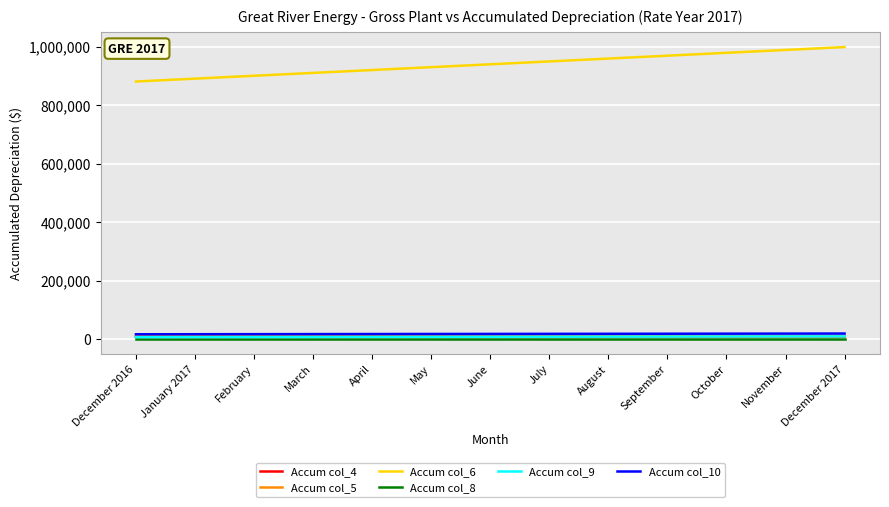

What are all the series names shown in the legend?

Accum col_4, Accum col_5, Accum col_6, Accum col_8, Accum col_9, Accum col_10